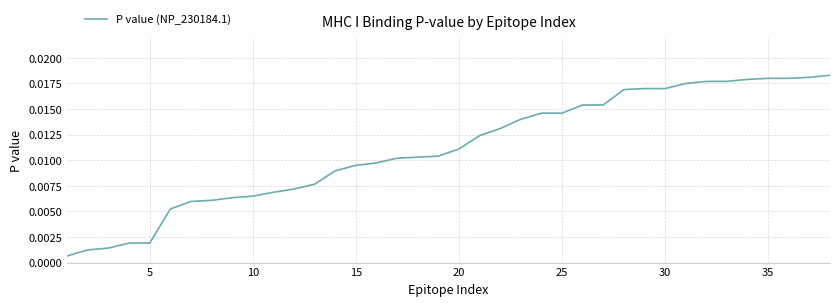

Is this an area chart (filled region under the line)?

No